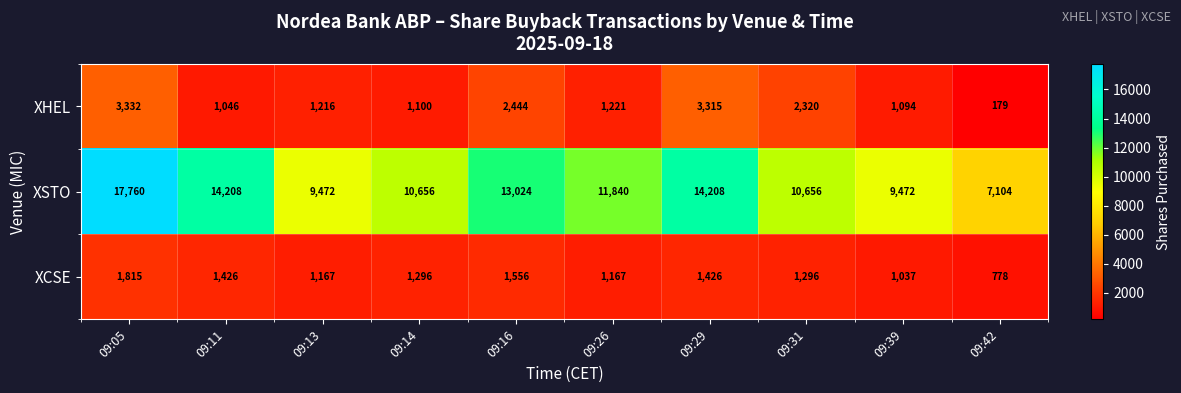

Is it true that XHEL equals 5945 at 09:05?

False